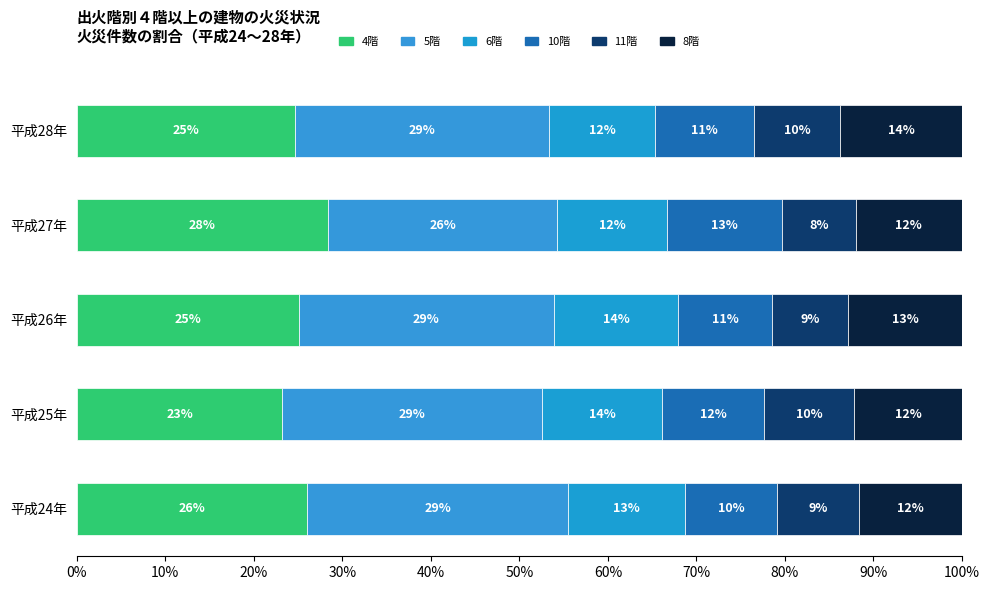

What are all the series names shown in the legend?

4階, 5階, 6階, 10階, 11階, 8階